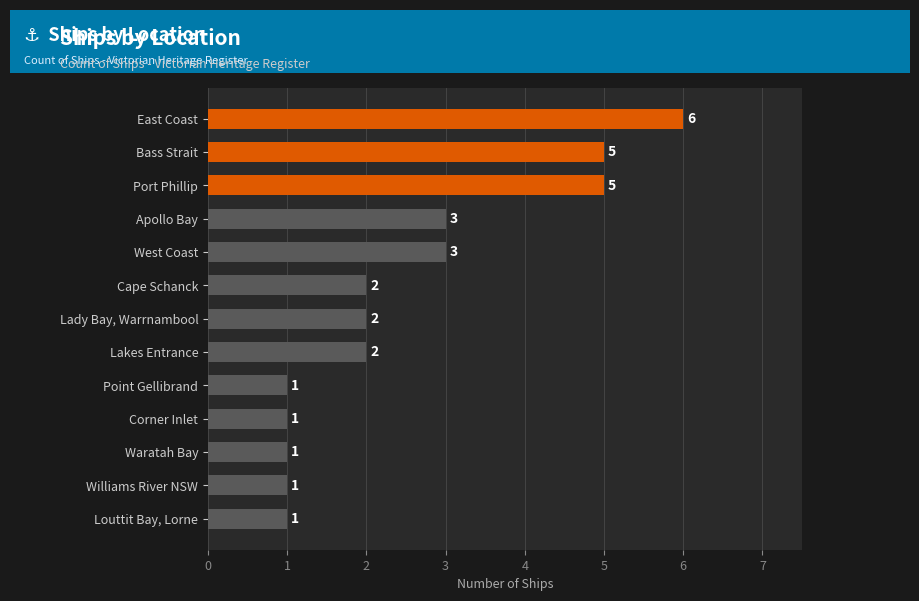

What is the difference between the maximum and minimum values?

5